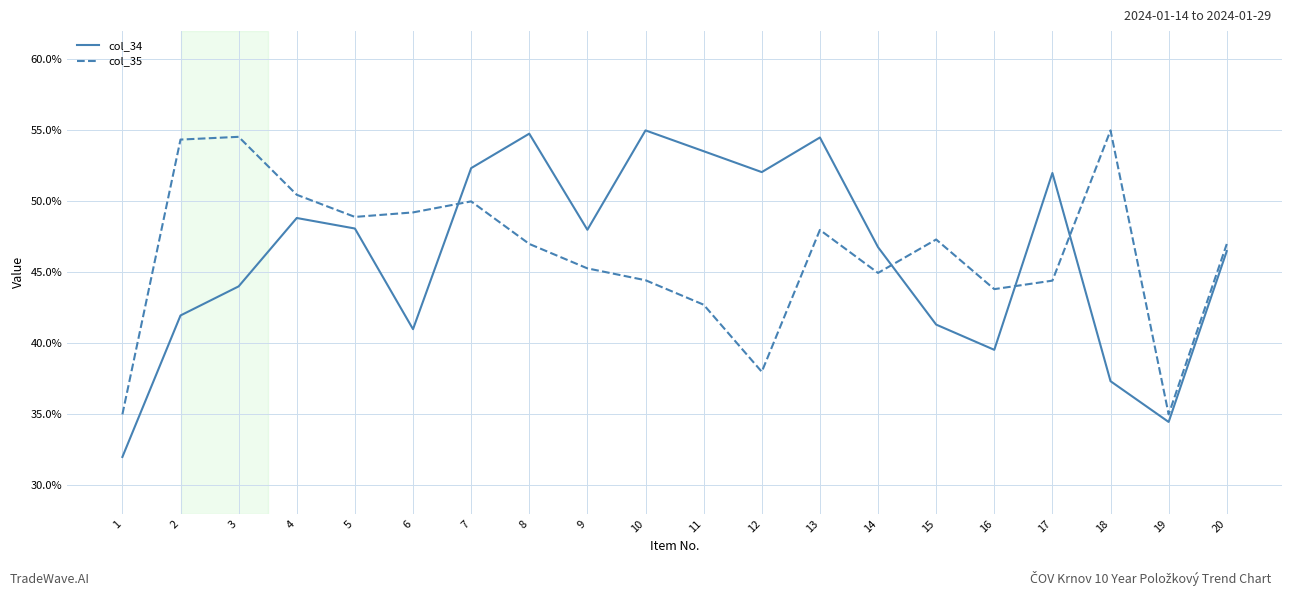

Does the chart display data point markers on the line(s)?

No